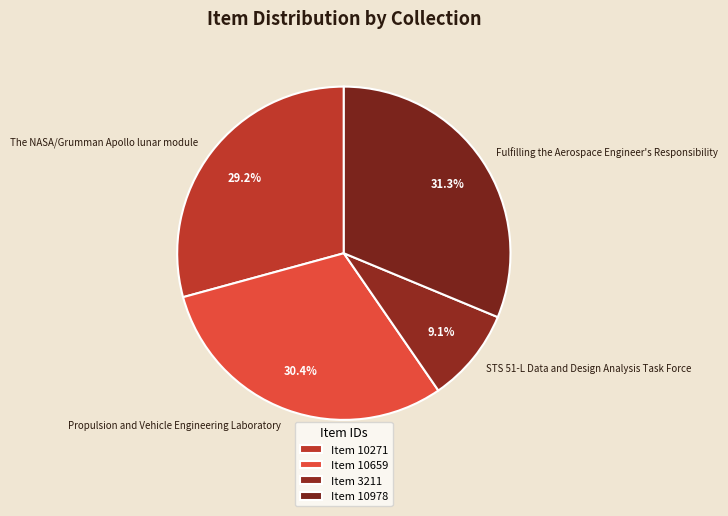

How many slices are in this pie chart?

4